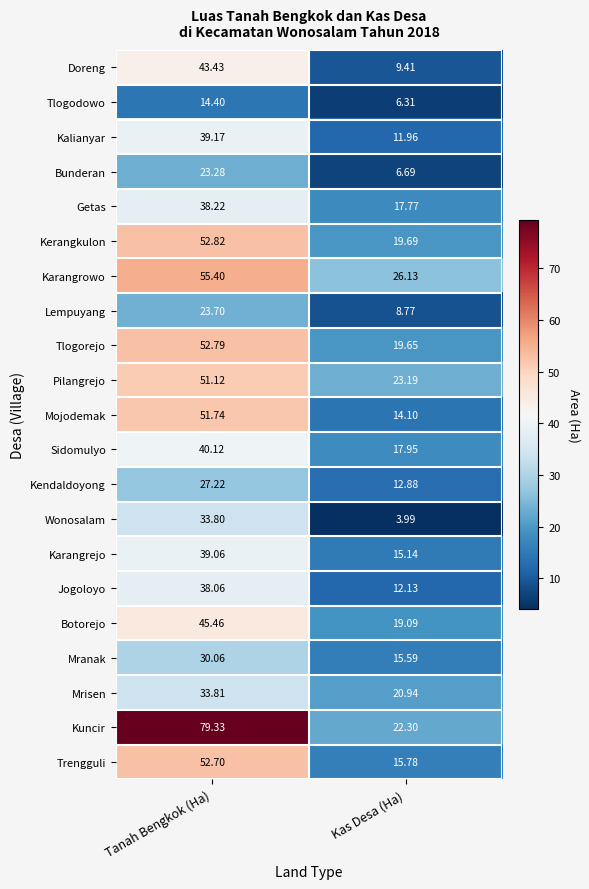

Rank the series by their maximum value, from lowest to highest.

Tlogodowo, Bunderan, Lempuyang, Kendaldoyong, Mranak, Wonosalam, Mrisen, Jogoloyo, Getas, Karangrejo, Kalianyar, Sidomulyo, Doreng, Botorejo, Pilangrejo, Mojodemak, Trengguli, Tlogorejo, Kerangkulon, Karangrowo, Kuncir